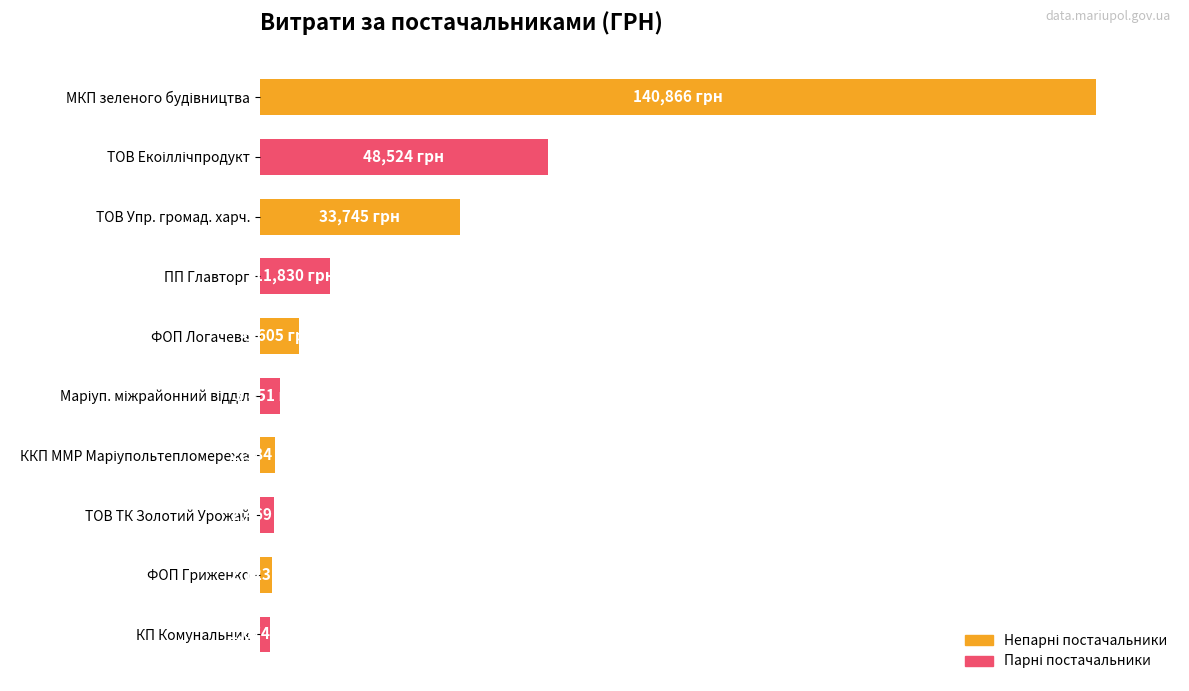

Are the bars horizontal?

Yes